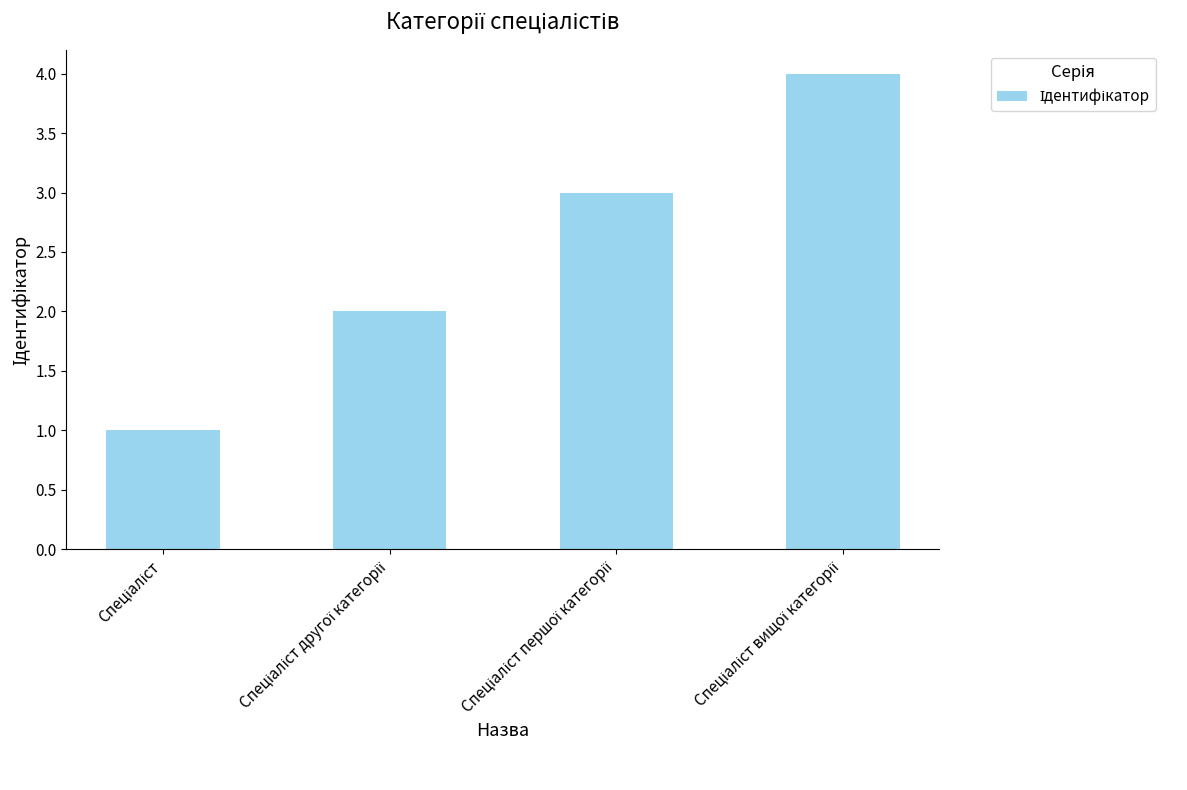

What is the sum of all values?

10